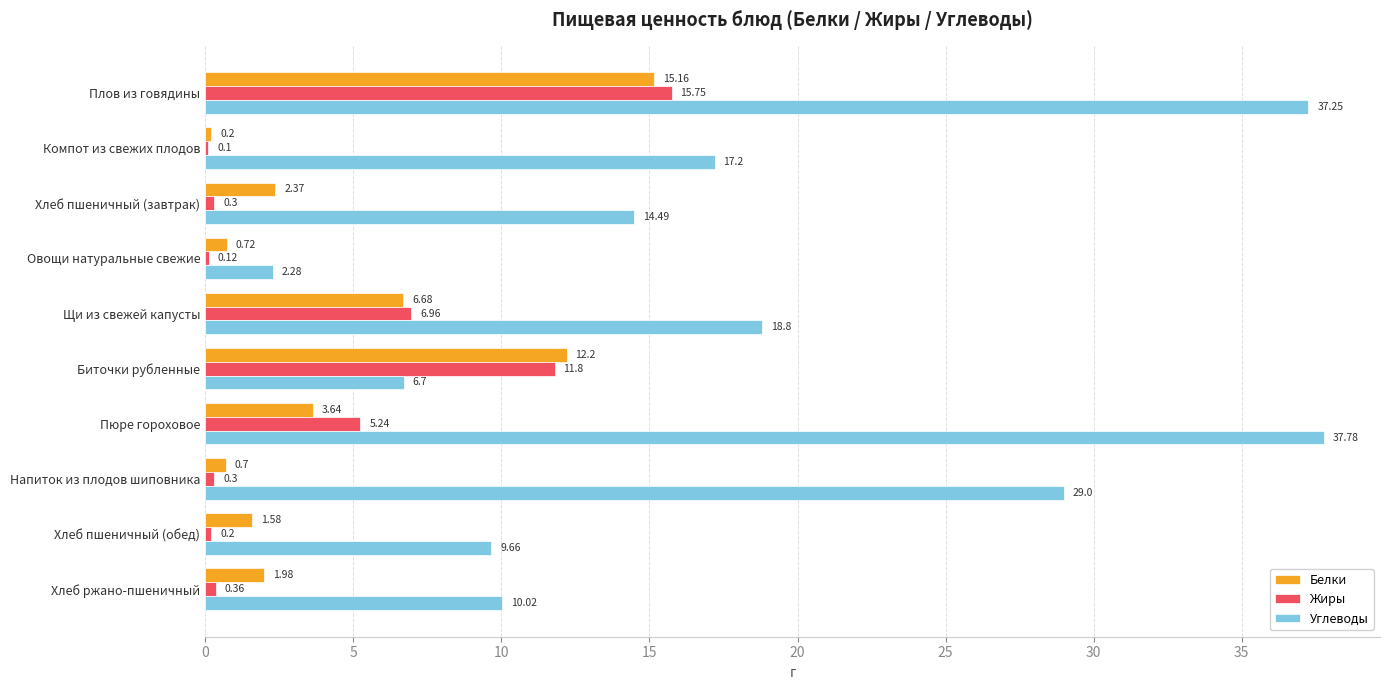

Which category has the highest value in the Белки series?

Плов из говядины